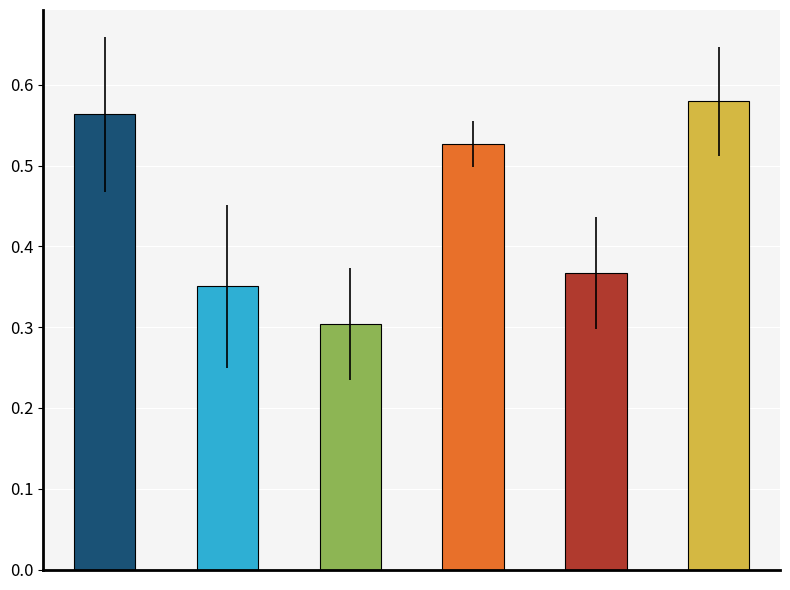

The value of Jun at 7 is 0.6. True or false?

True